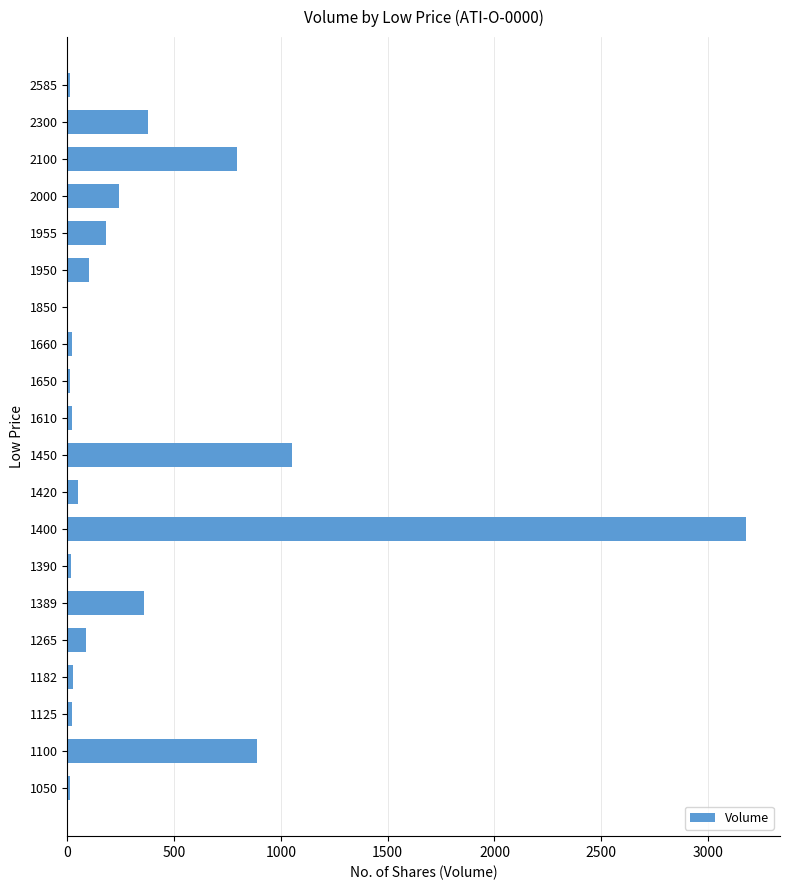

Is it true that the value at 2300 is 380?

True